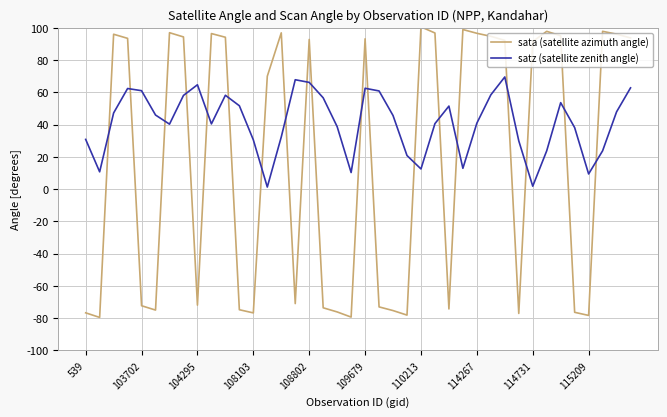

After their last crossing, which series has the higher values: sata (satellite azimuth angle) or satz (satellite zenith angle)?

sata (satellite azimuth angle)